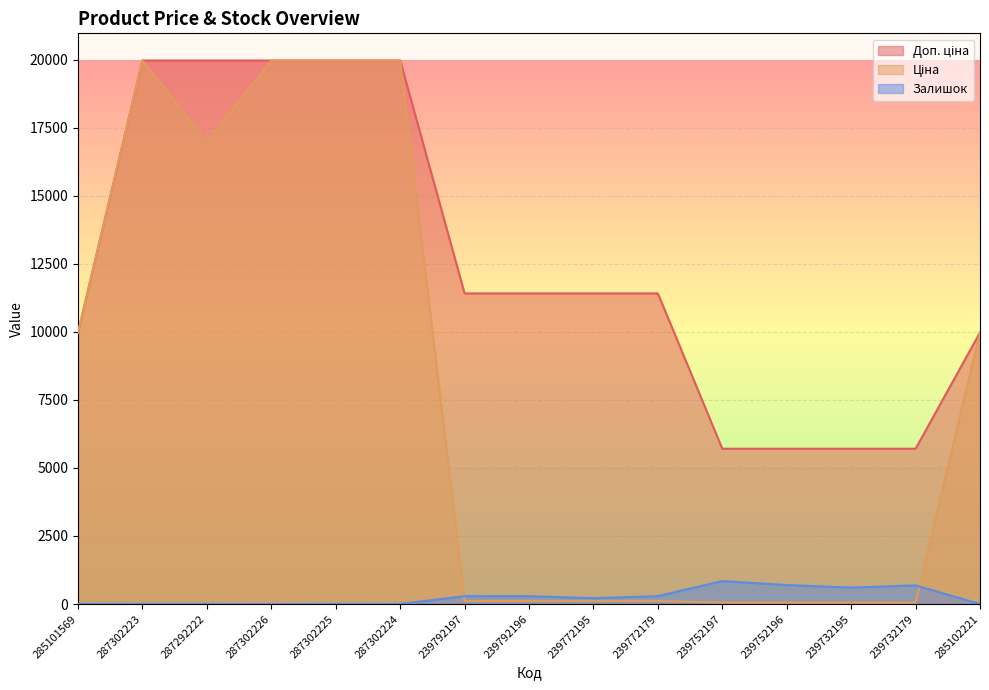

What is the label of the 14th point from the right?

287302223